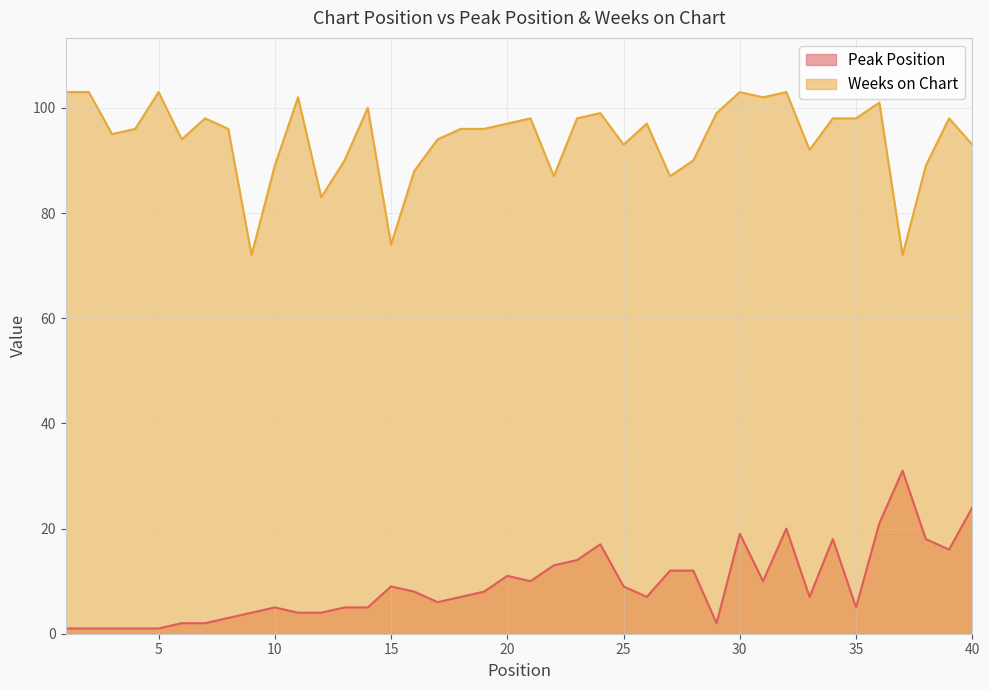

What is the maximum value for Peak Position?

31